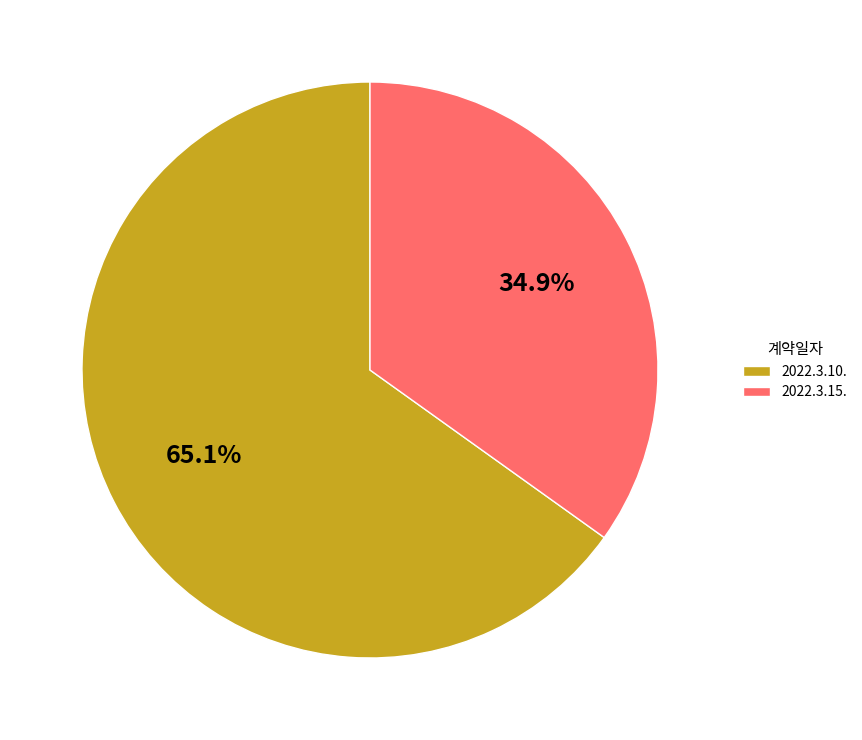

To the nearest percent, what is the difference between the 2022.3.15. and 2022.3.10. slice percentages?

30%